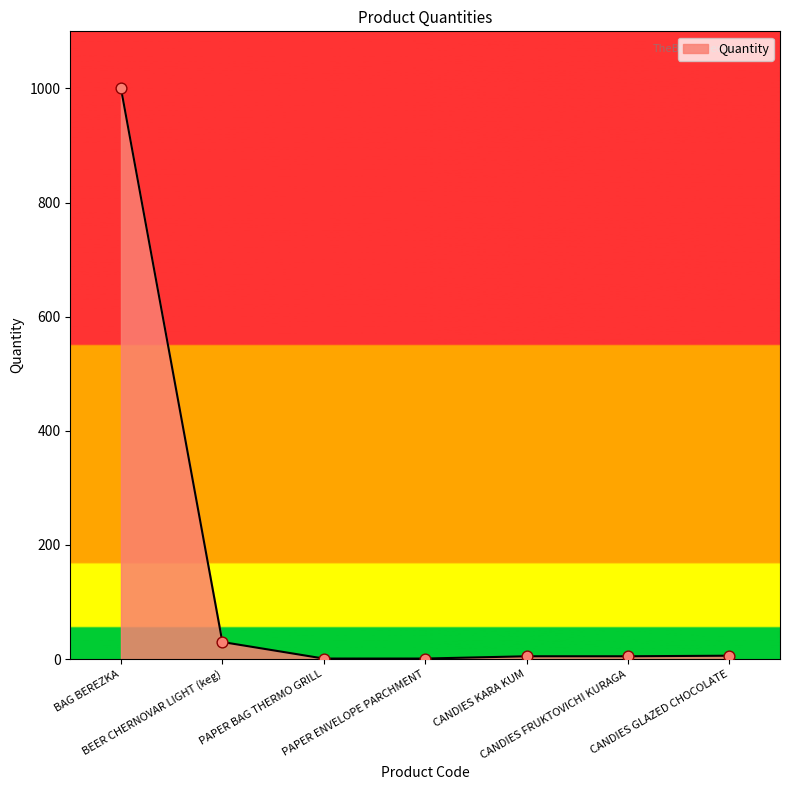

Between BEER CHERNOVAR LIGHT (keg) and CANDIES GLAZED CHOCOLATE, which is larger?

BEER CHERNOVAR LIGHT (keg)